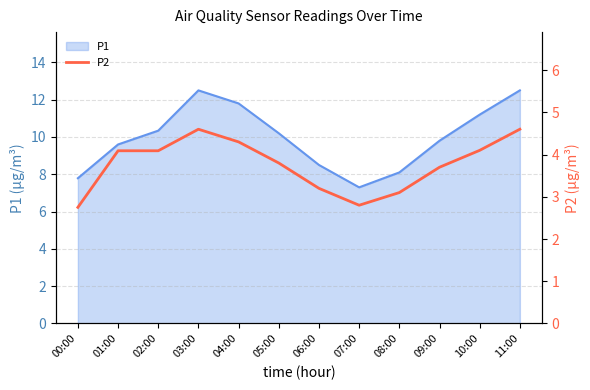

What is the label of the 7th point from the right?

05:00